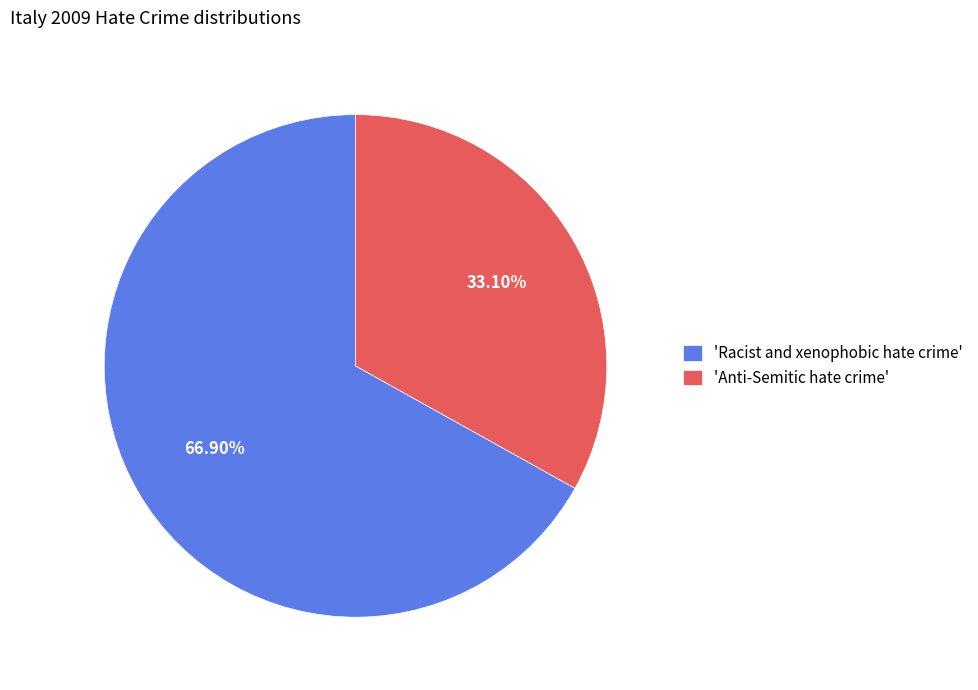

Which category has the biggest portion of the pie?

'Racist and xenophobic hate crime'